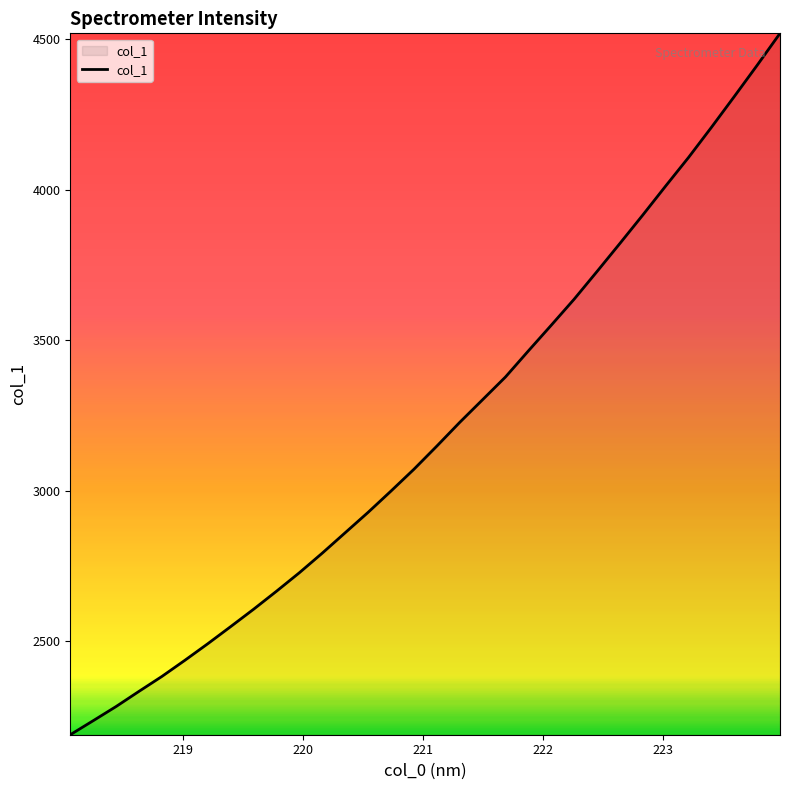

What is the difference between the maximum and minimum values?

2331.5